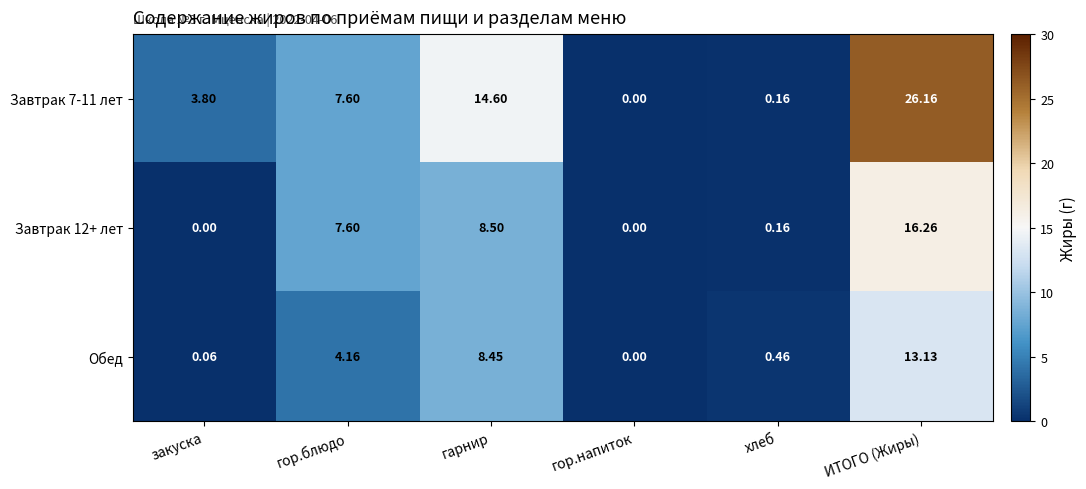

At which label does Завтрак 12+ лет first exceed 7?

гор.блюдо